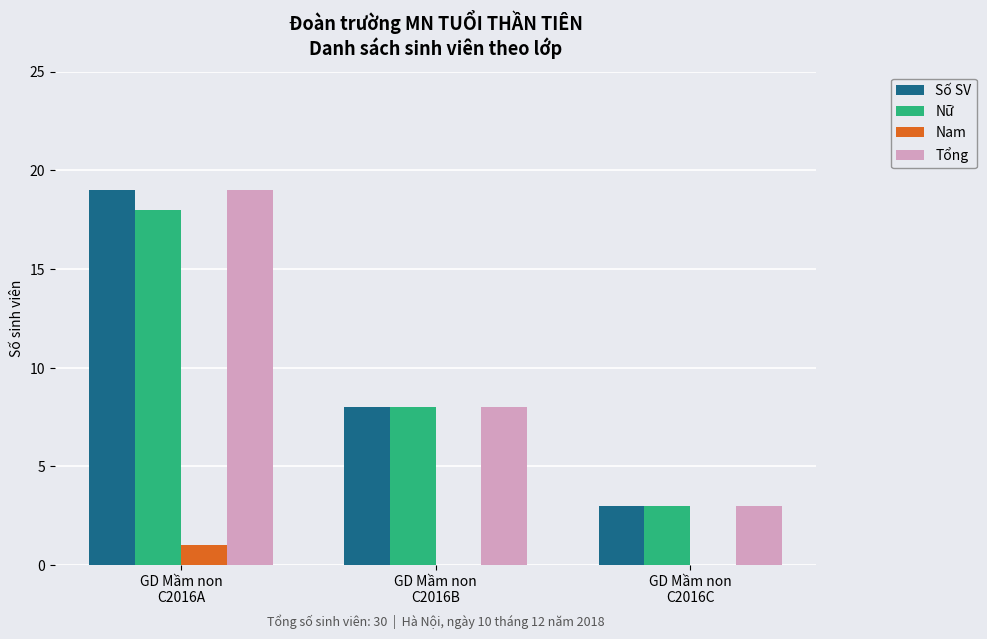

The value of Nam at GD Mầm non
C2016B is 0. True or false?

True